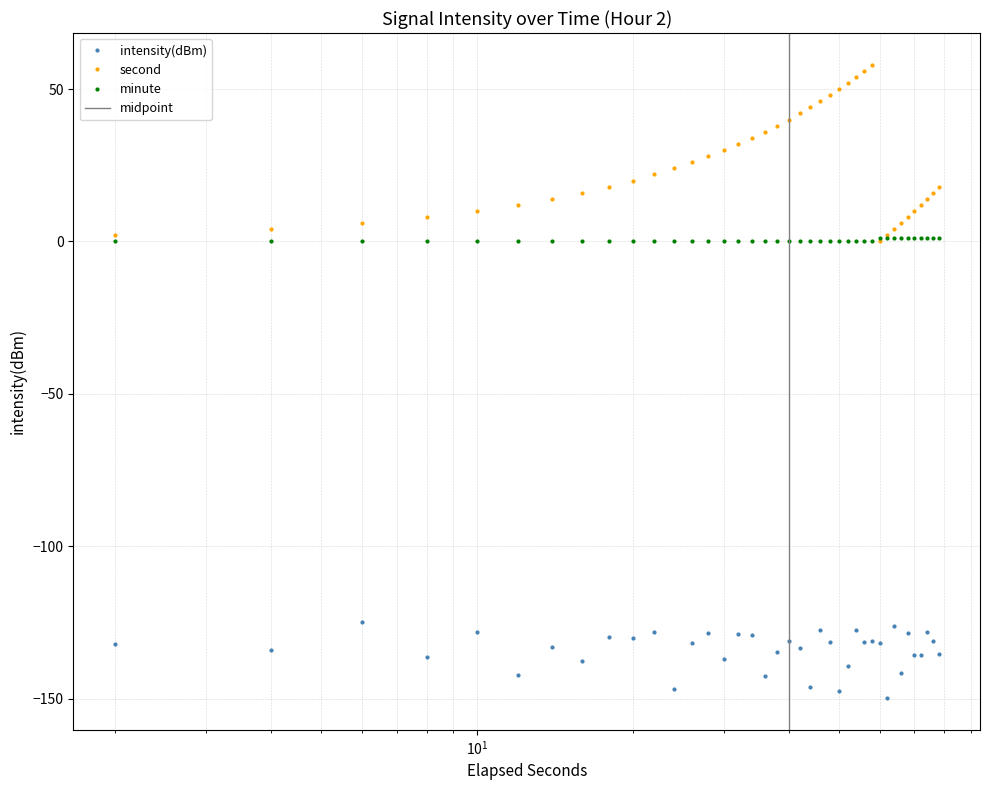

Rank the series by their average value, from lowest to highest.

intensity(dBm), minute, second